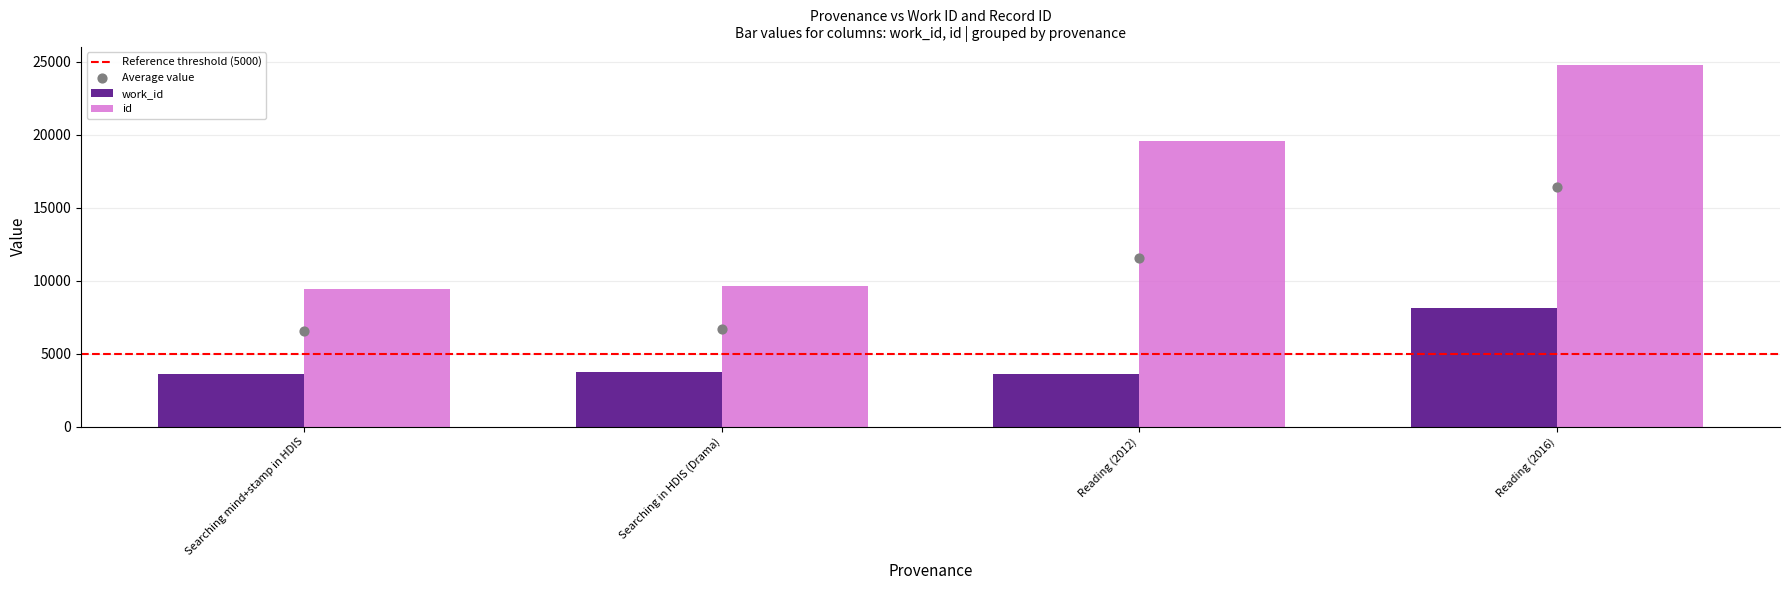

At which category is the sum across all series the highest?

Reading (2016)